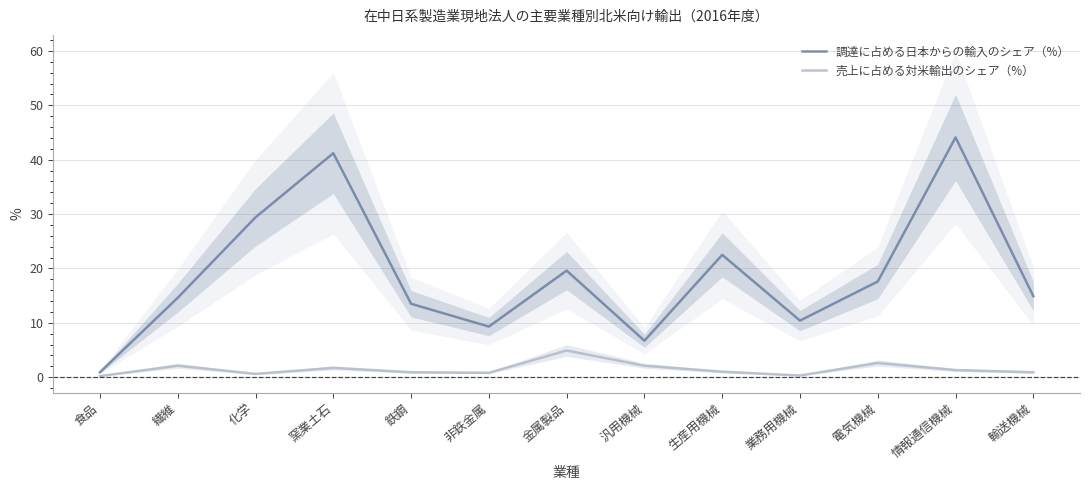

True or false: 売上に占める対米輸出のシェア（%） and 調達に占める日本からの輸入のシェア（%） cross at least once.

False